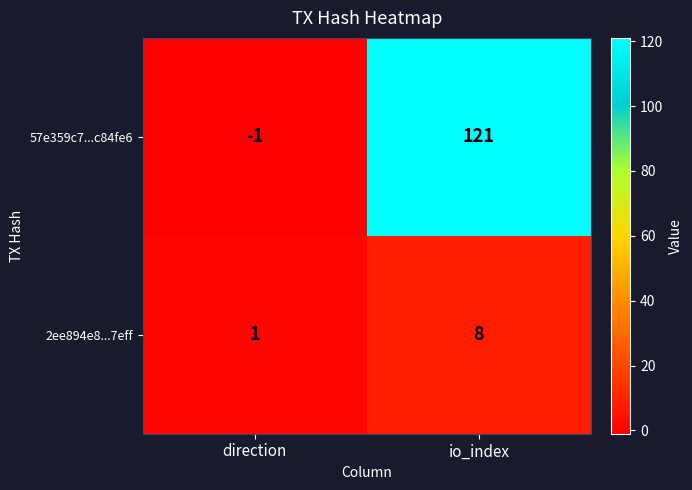

Which series has the widest spread of values?

57e359c7...c84fe6